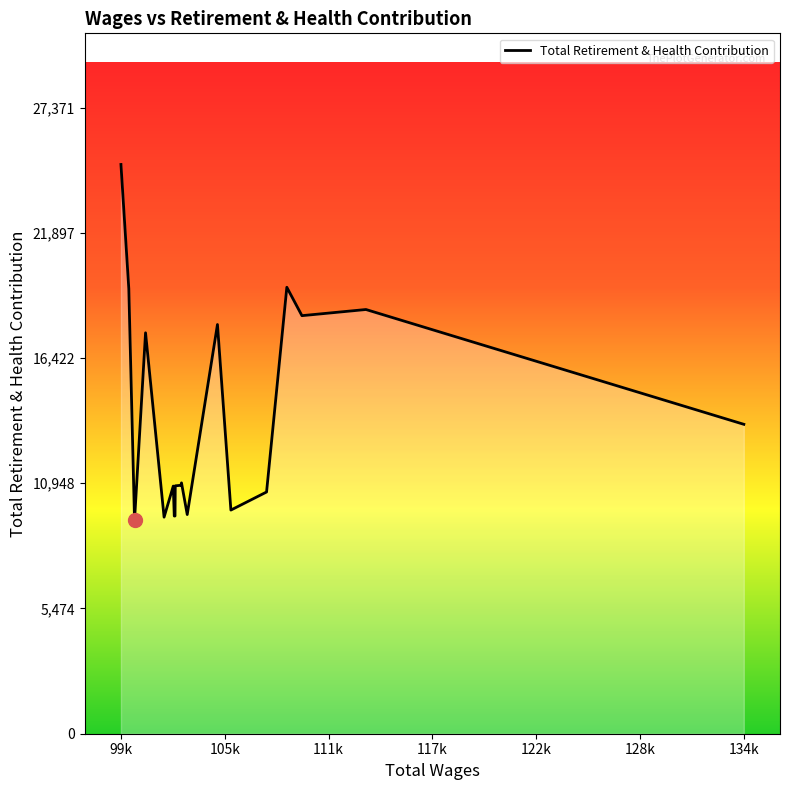

What is the sum of all values?

270355